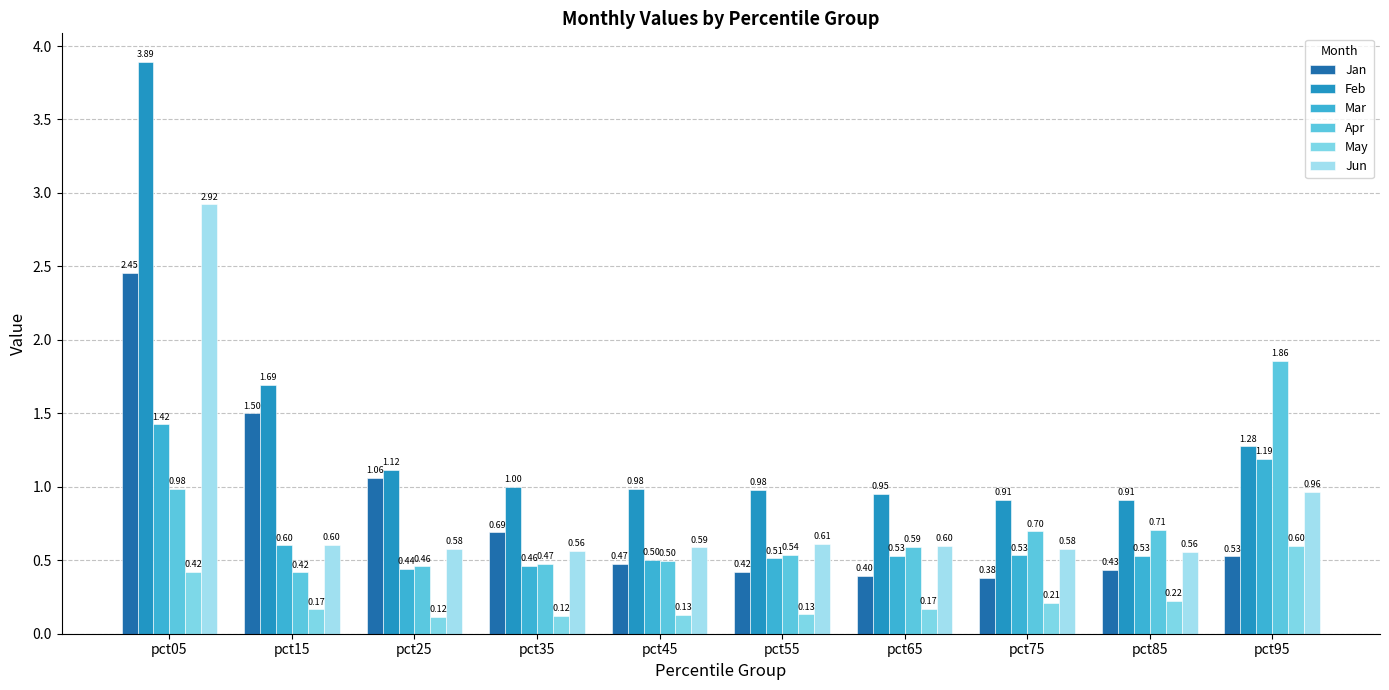

The Jun series shows 0.6 at pct25. True or false?

True